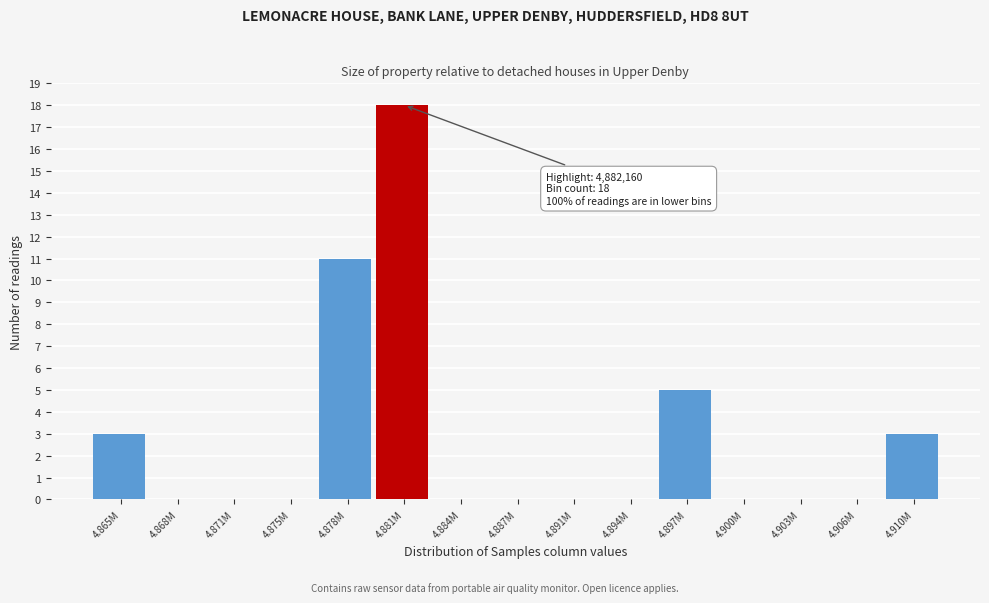

Reading right to left, list all the values displayed in this chart.

4.910M=3	4.906M=0	4.903M=0	4.900M=0	4.897M=5	4.894M=0	4.891M=0	4.887M=0	4.884M=0	4.881M=18	4.878M=11	4.875M=0	4.871M=0	4.868M=0	4.865M=3